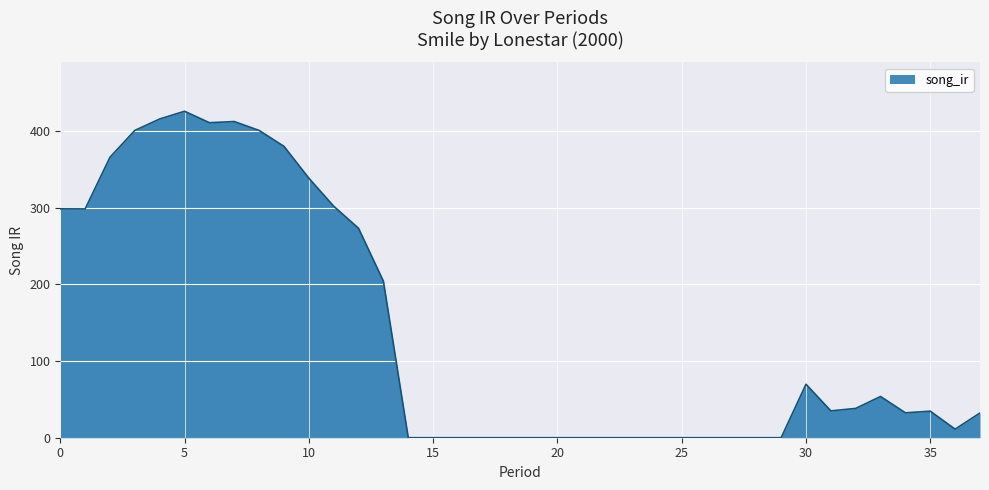

What is the greatest value displayed?

425.7